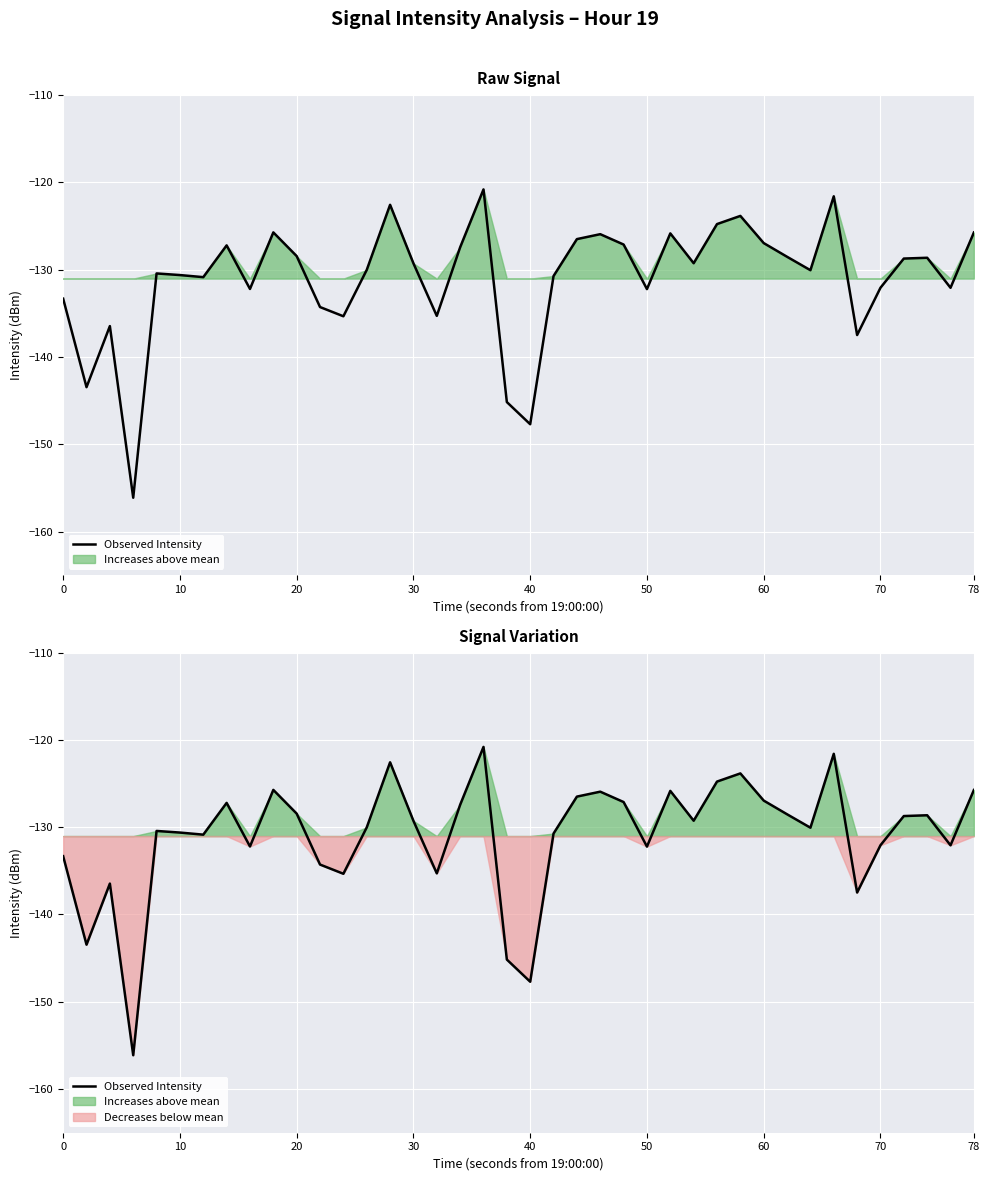

What is the sum of all values?

-5240.8